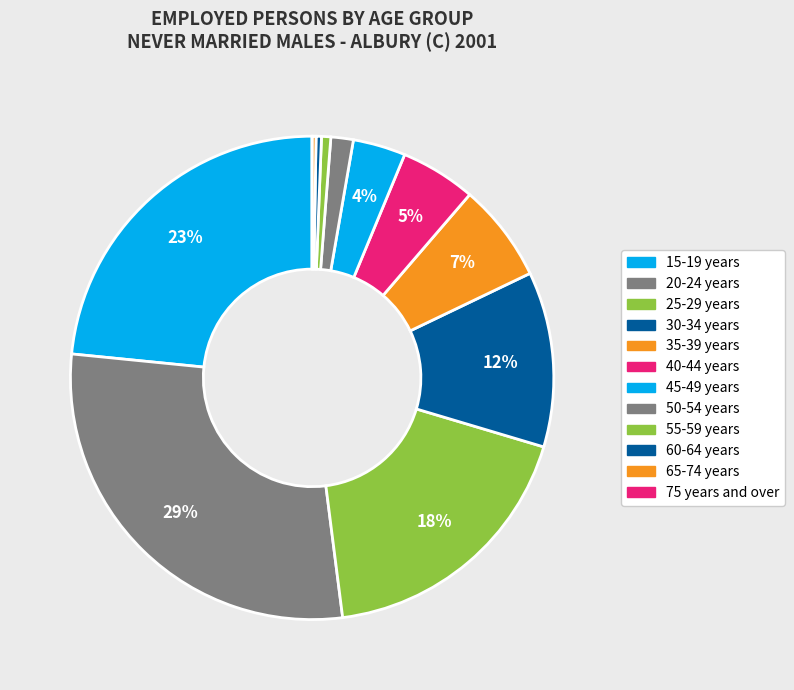

Is it true that 40-44 years is 12% of the pie?

False